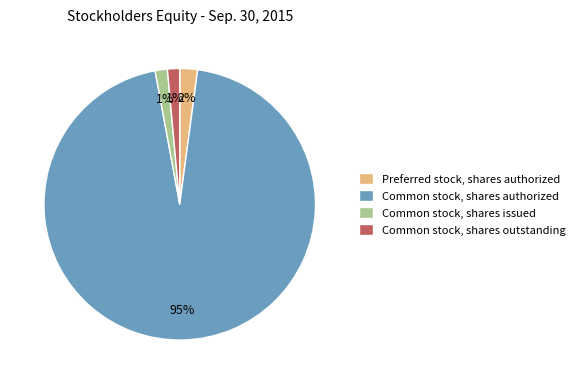

How many segments does this pie chart have?

4